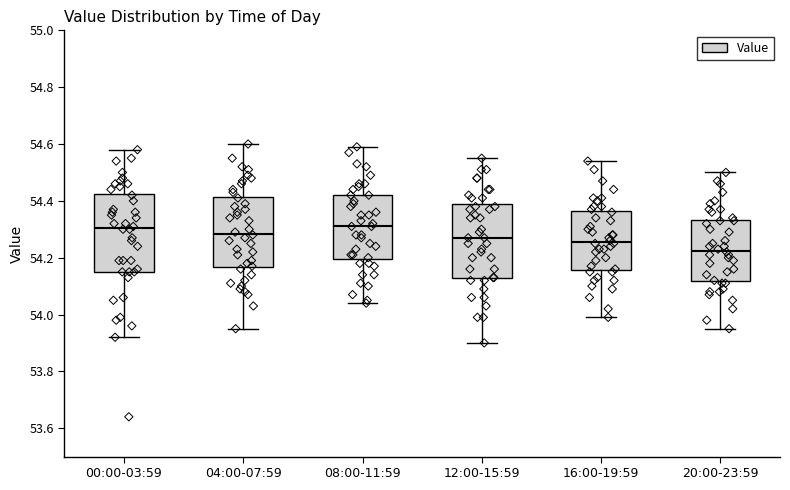

Where is the upper edge of the box for 12:00-15:59 on the y-axis? The values are not printed on the chart, so give them approximately, as read against the axis.

54.38